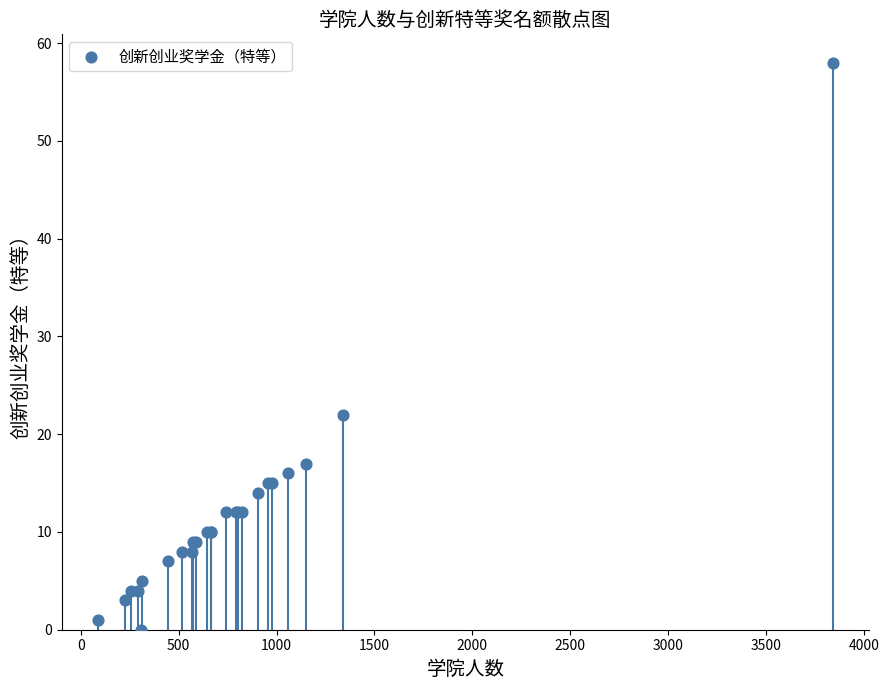

What Y value in the scatter plot is closest to 29?

22